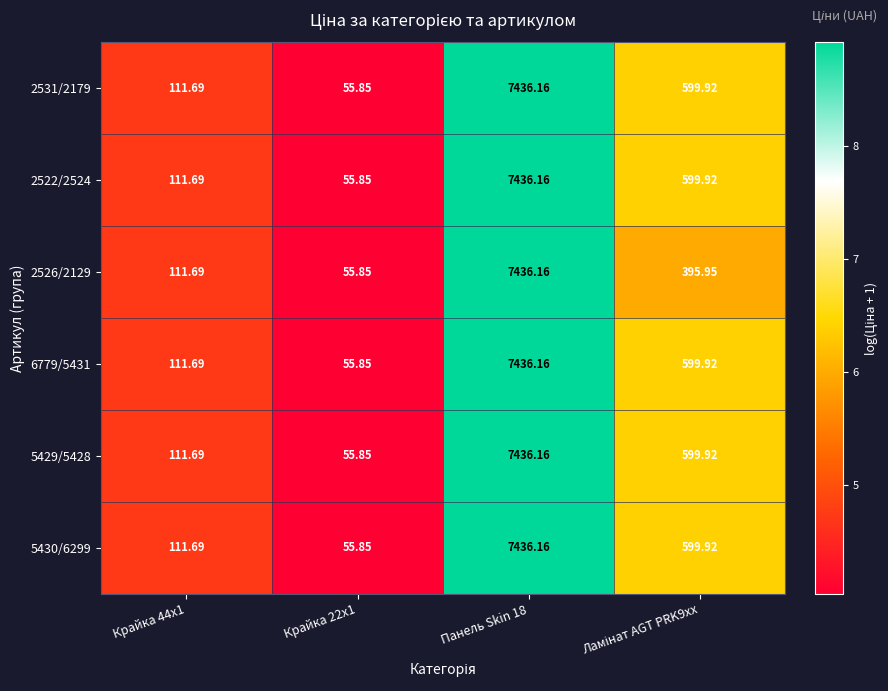

Reading left to right, transcribe all the data shown in this chart.

2531/2179: Крайка 44x1=111.7	Крайка 22x1=55.9	Панель Skin 18=7436.2	Ламінат AGT PRK9xx=599.9
2522/2524: Крайка 44x1=111.7	Крайка 22x1=55.9	Панель Skin 18=7436.2	Ламінат AGT PRK9xx=599.9
2526/2129: Крайка 44x1=111.7	Крайка 22x1=55.9	Панель Skin 18=7436.2	Ламінат AGT PRK9xx=395.9
6779/5431: Крайка 44x1=111.7	Крайка 22x1=55.9	Панель Skin 18=7436.2	Ламінат AGT PRK9xx=599.9
5429/5428: Крайка 44x1=111.7	Крайка 22x1=55.9	Панель Skin 18=7436.2	Ламінат AGT PRK9xx=599.9
5430/6299: Крайка 44x1=111.7	Крайка 22x1=55.9	Панель Skin 18=7436.2	Ламінат AGT PRK9xx=599.9